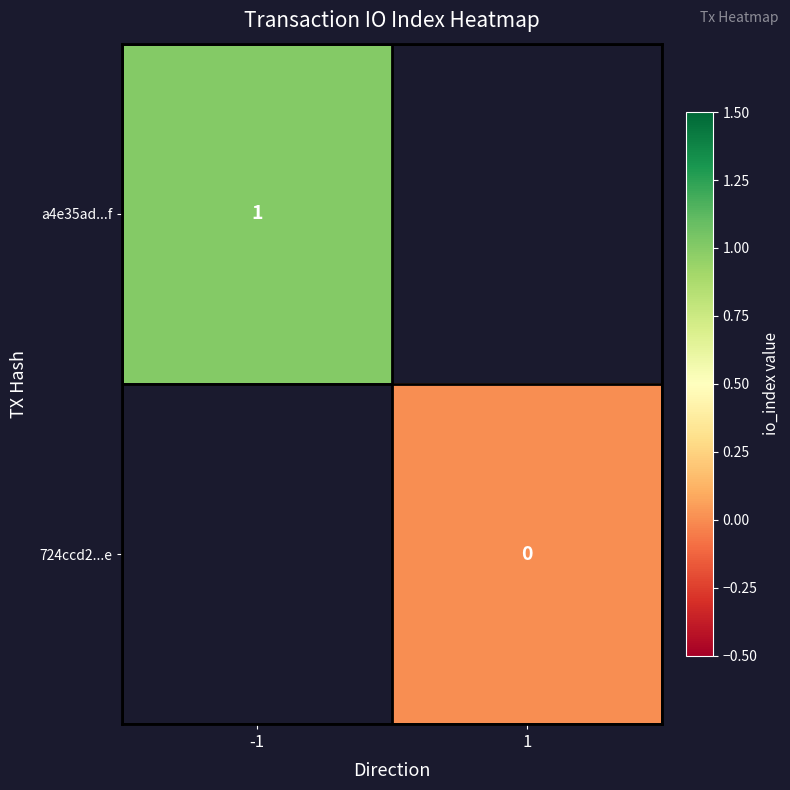

Is the value of 724ccd2...e at 1 greater than the value of a4e35ad...f at -1?

No